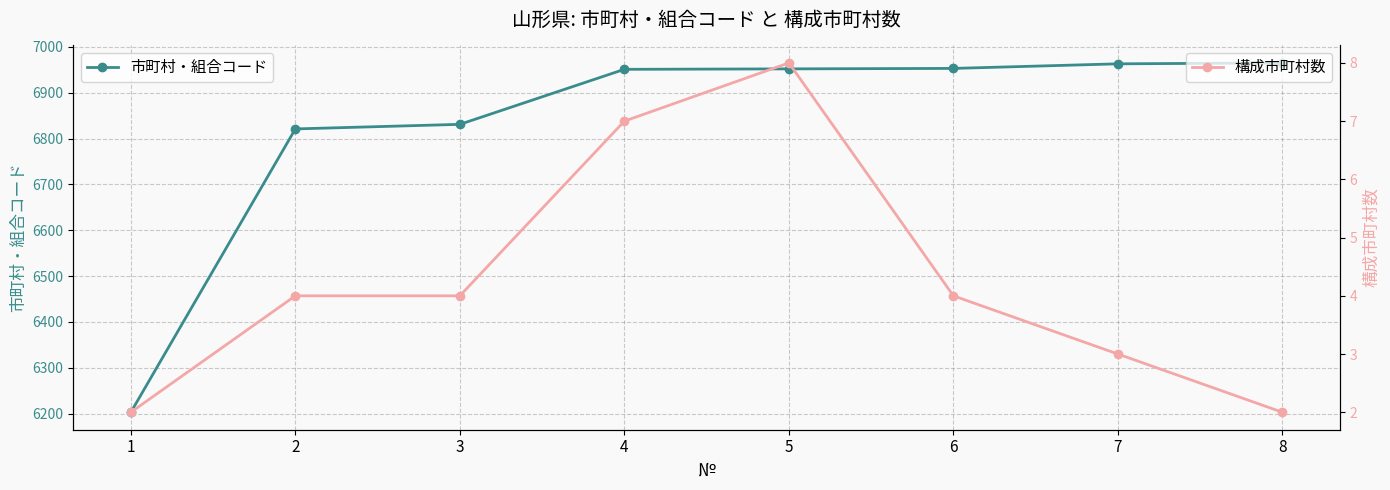

Between 2 and 7, which is larger?

7